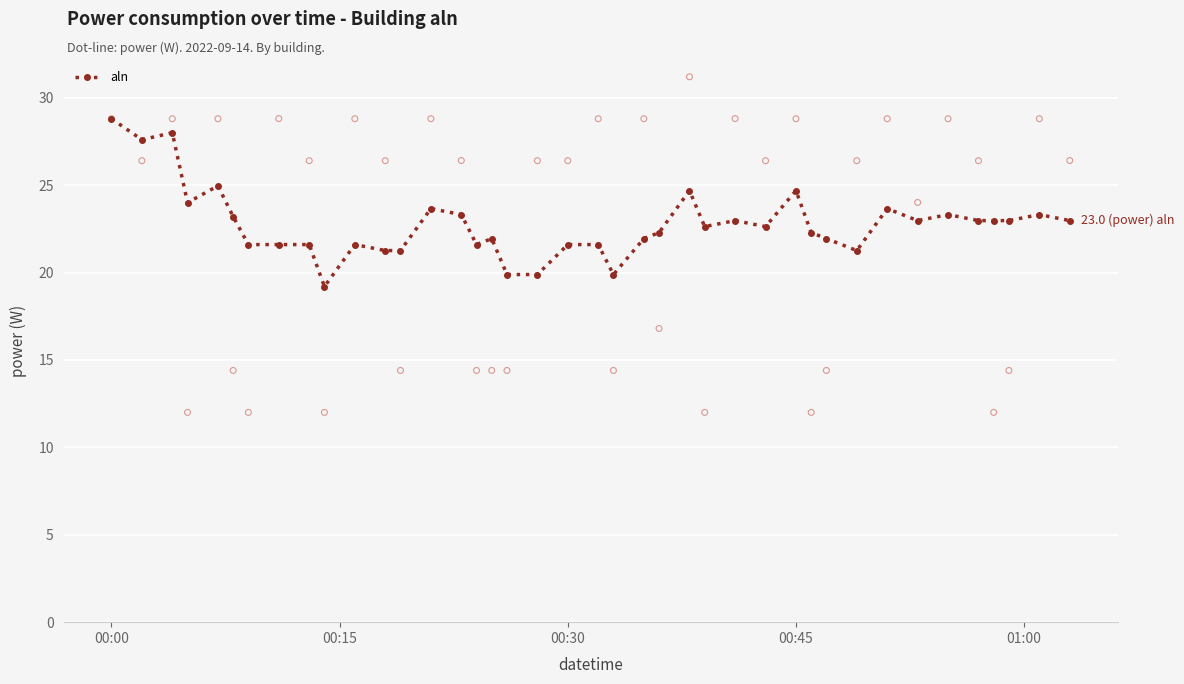

True or false: aln has more than 0 interior local peaks.

True